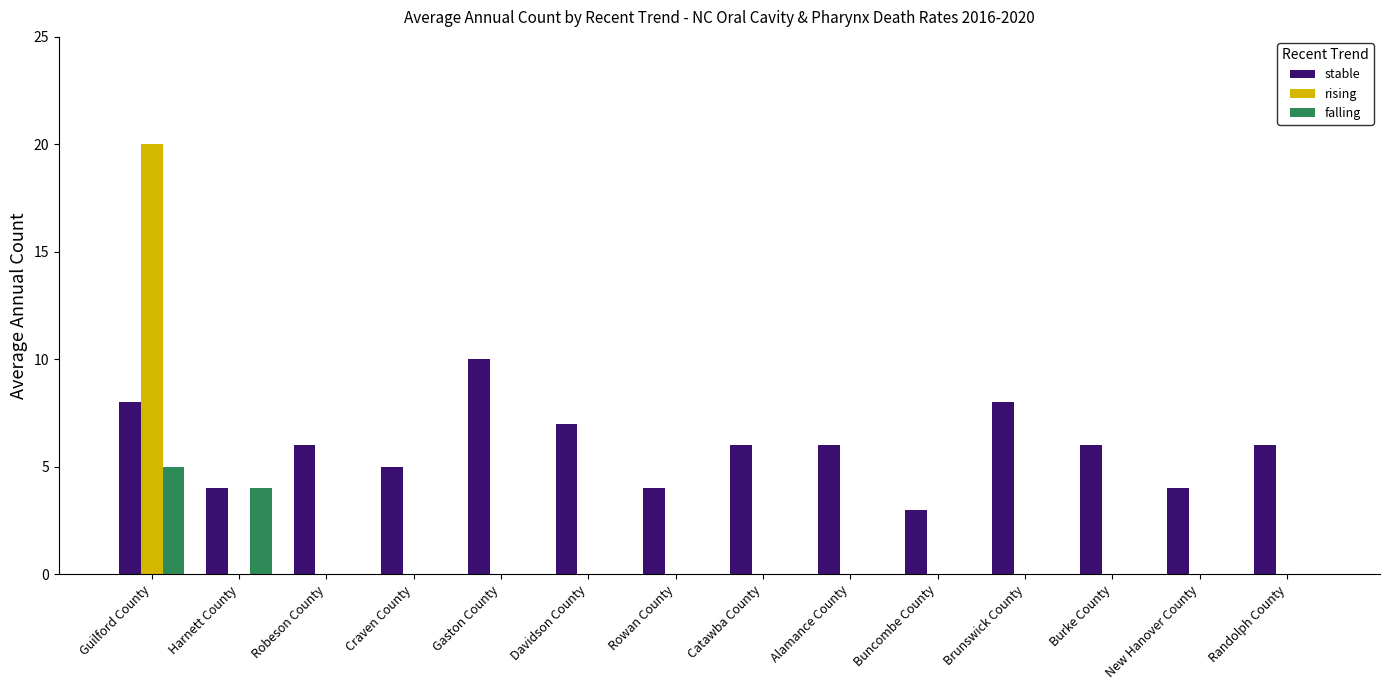

Are the bars grouped side by side (vs. stacked)?

Yes